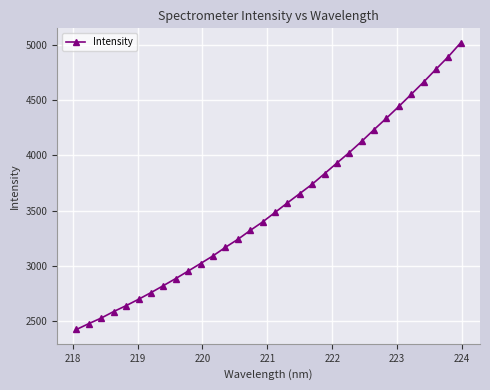

What is the value of the 1st point from the left?

2425.7